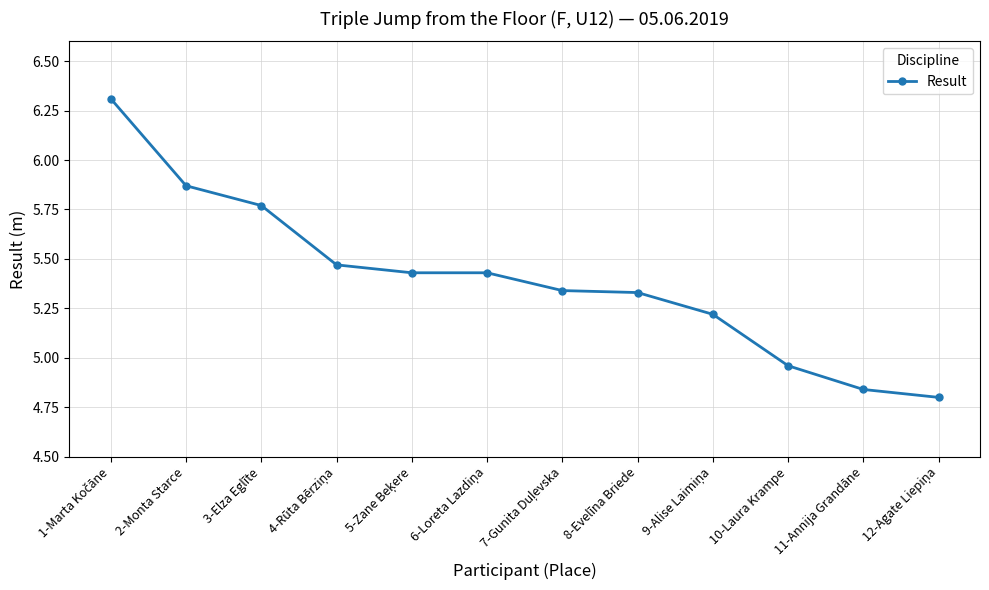

Where is the data nearest to the value 5?

10-Laura Krampe